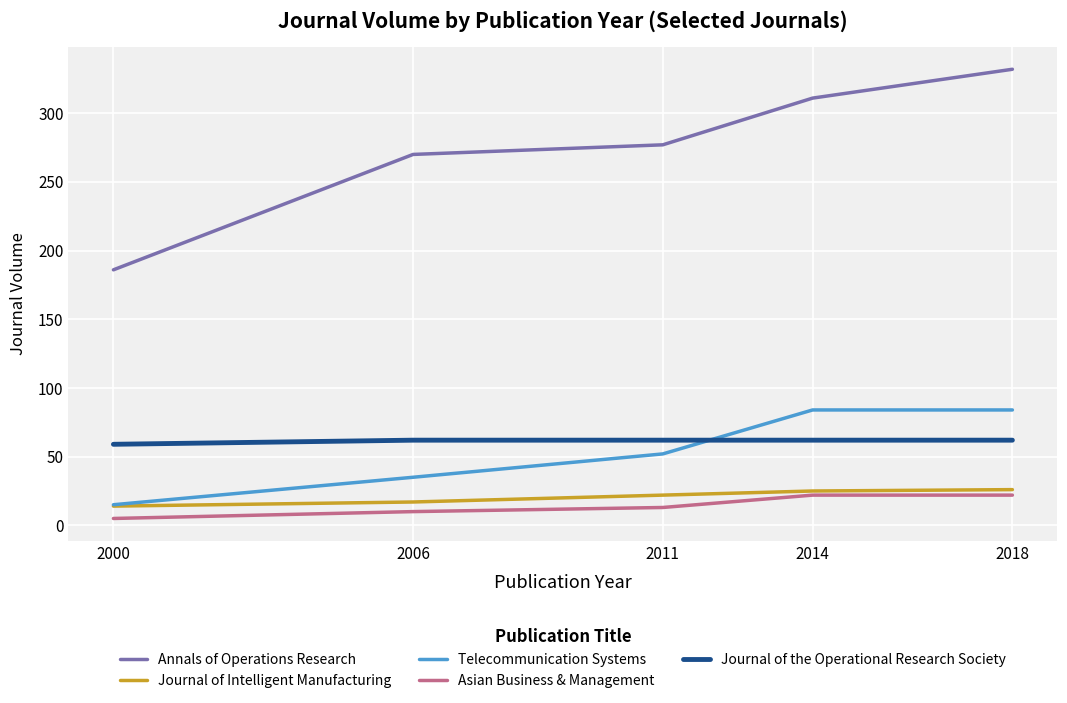

Count the number of data series in this chart.

5